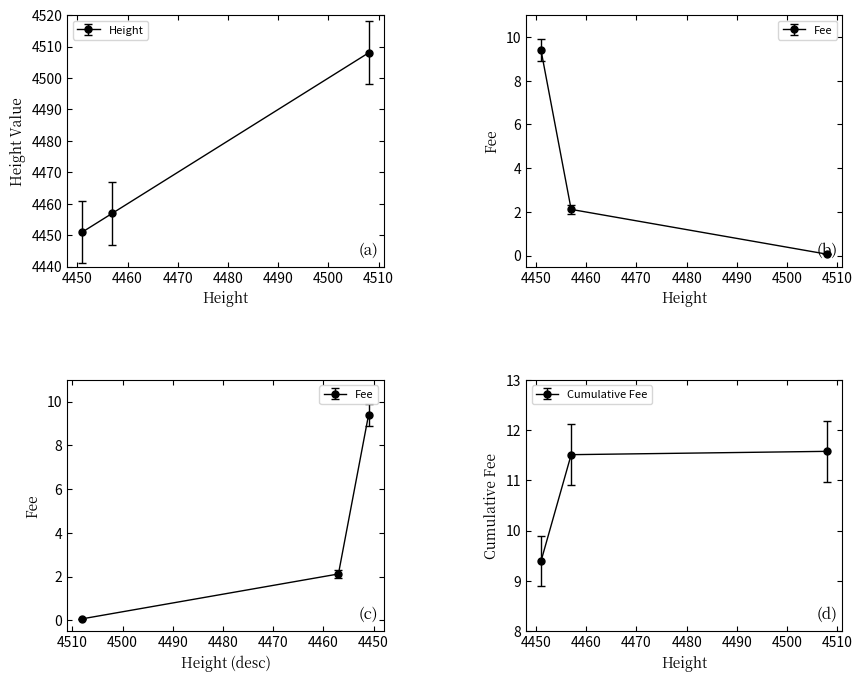

What is the difference between the Fee values at 2019-01-22 23:38:38 and 2019-01-22 20:03:05?

9.3